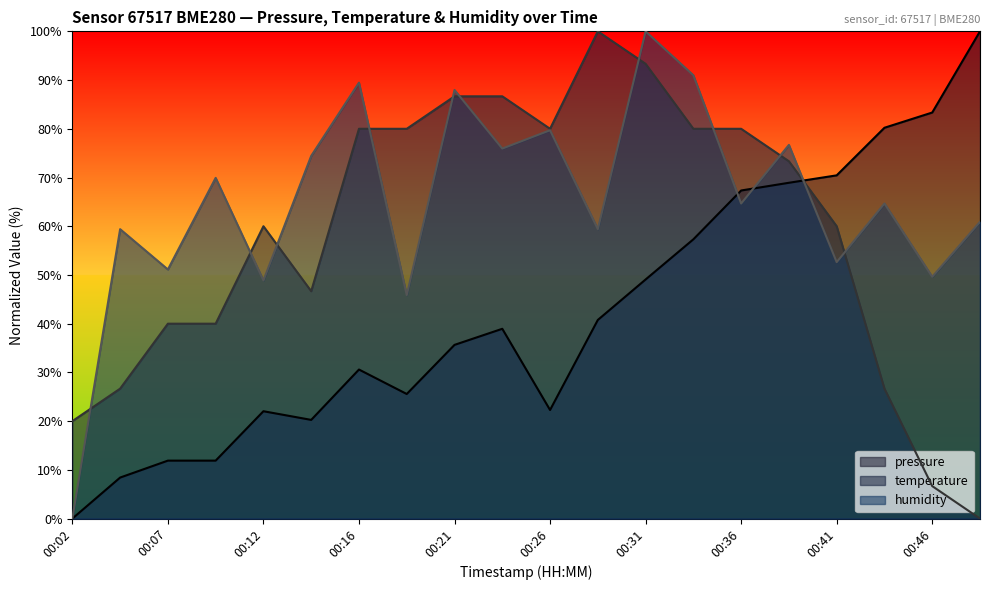

True or false: pressure and humidity cross at least once.

True